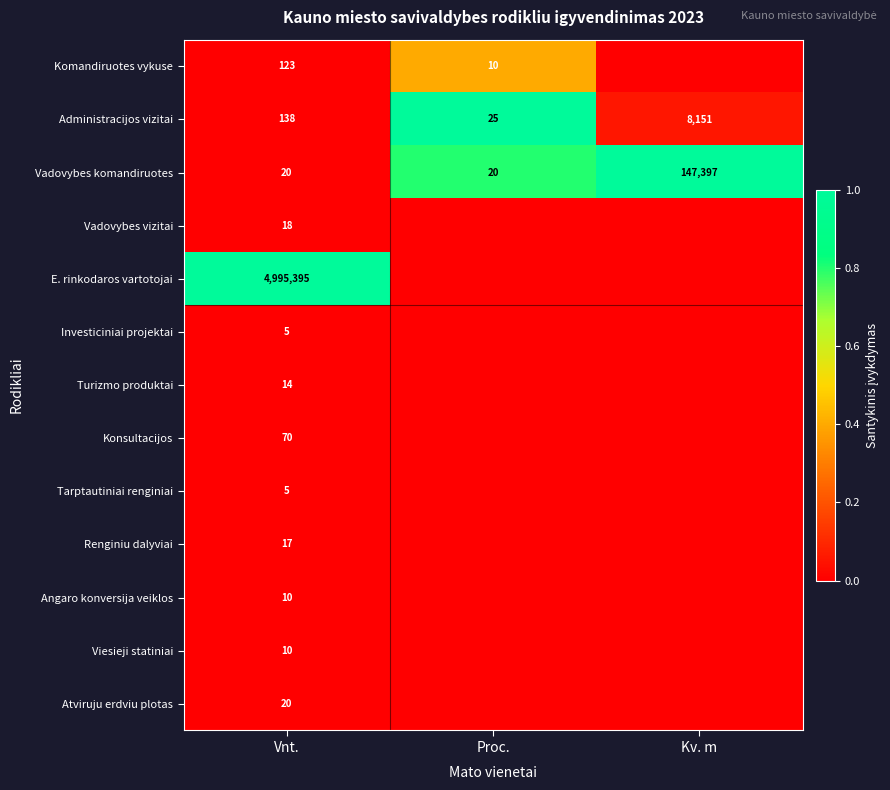

The Angaro konversija veiklos series shows 10 at Vnt.. True or false?

True